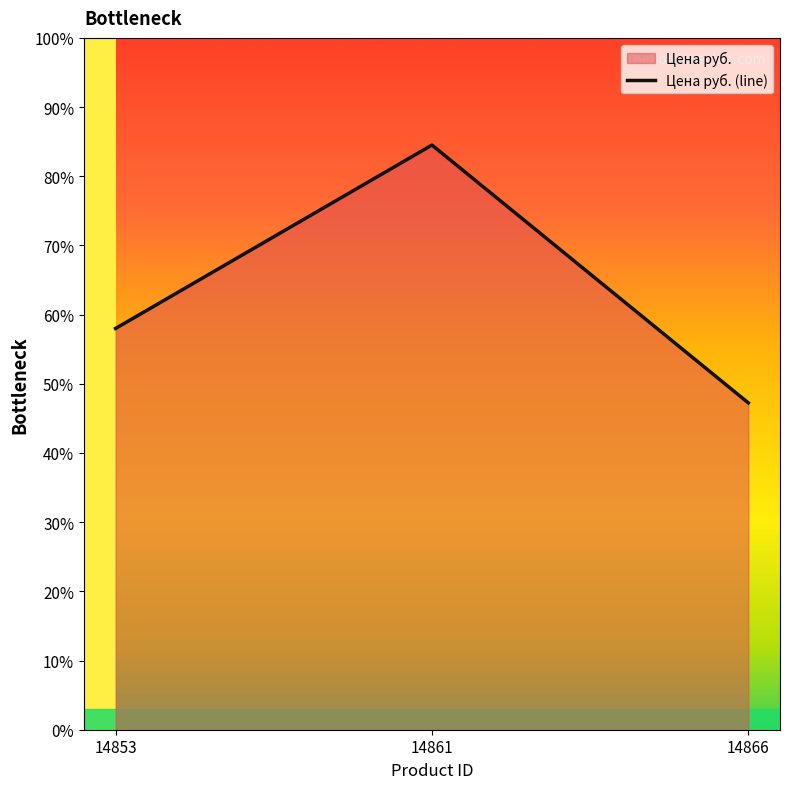

Count the values in the range 4724 to 8451.

3